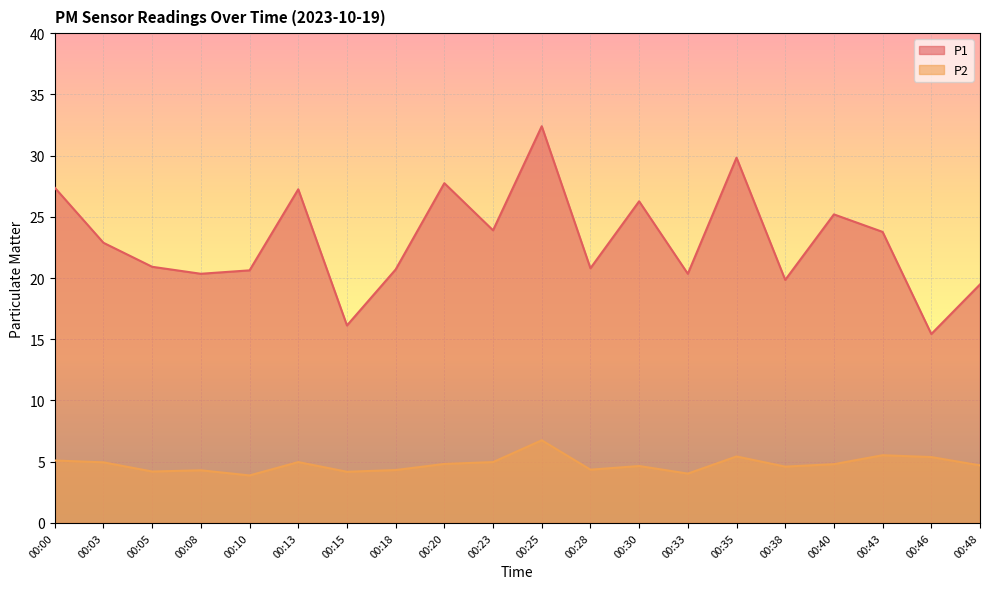

Rank the categories by P1 value from lowest to highest.

00:46, 00:15, 00:48, 00:38, 00:08, 00:33, 00:10, 00:18, 00:28, 00:05, 00:03, 00:43, 00:23, 00:40, 00:30, 00:13, 00:00, 00:20, 00:35, 00:25